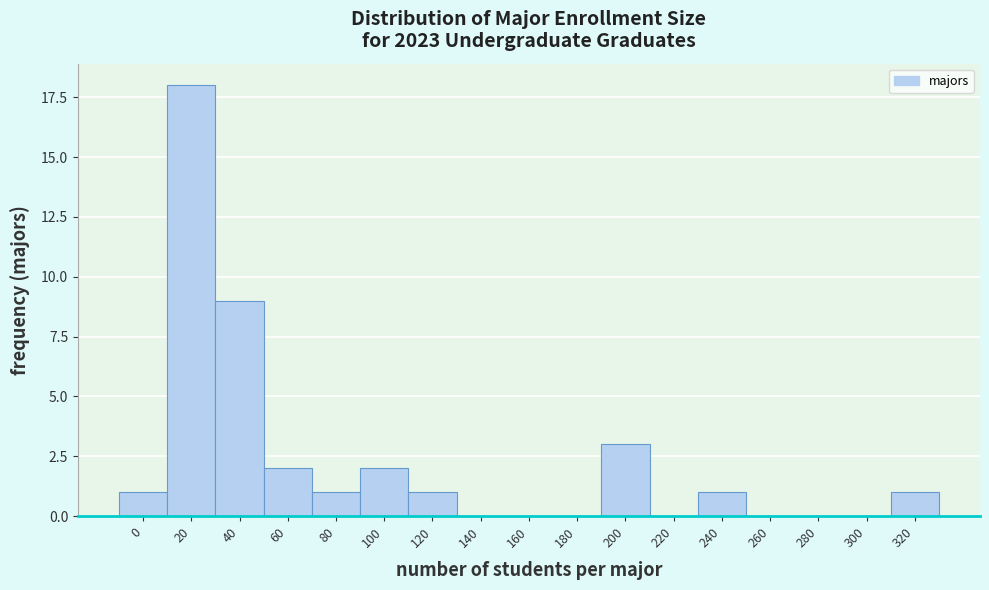

Reading left to right, what are all the values shown in this chart?

0=1	20=18	40=9	60=2	80=1	100=2	120=1	140=0	160=0	180=0	200=3	220=0	240=1	260=0	280=0	300=0	320=1